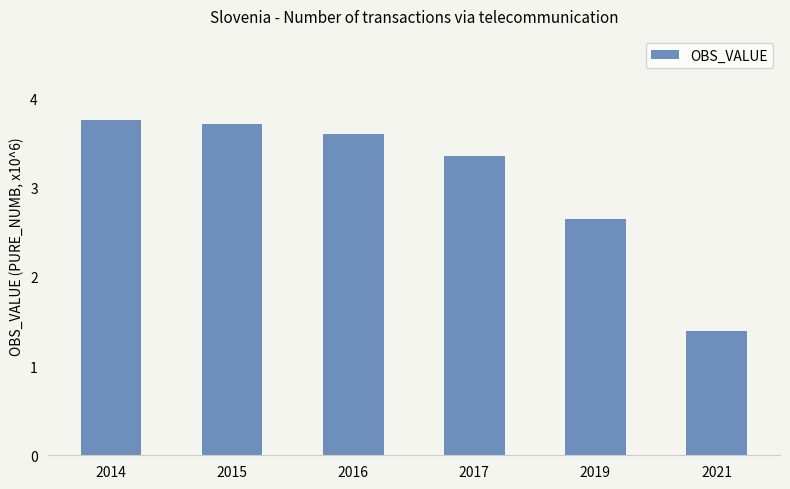

At which label is the value closest to 2?

2021